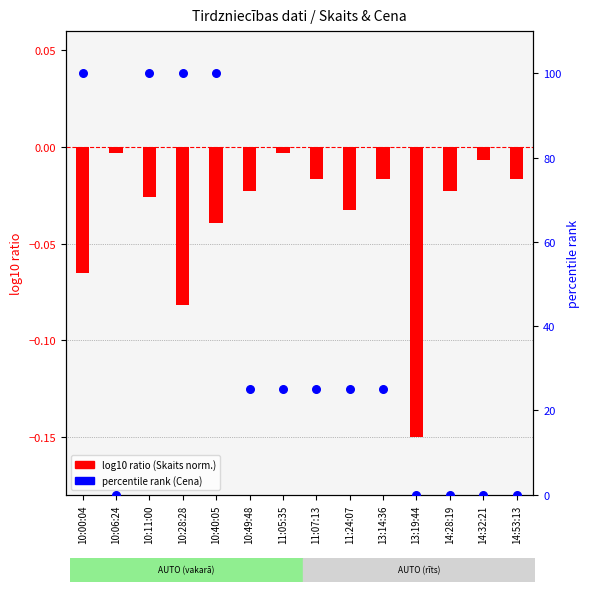

Which series contains the lowest Y value?

log10 ratio (Skaits norm.)